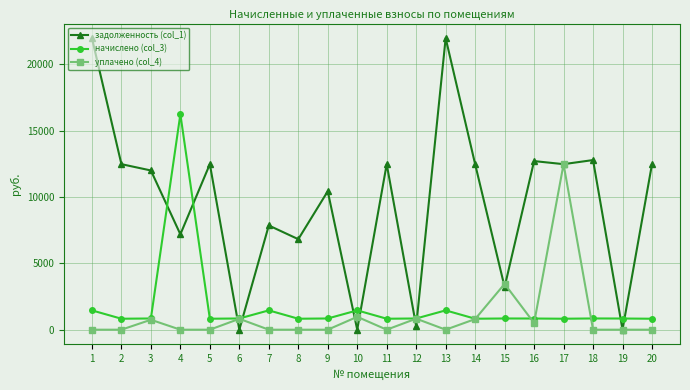

How many lines are shown in the chart?

3